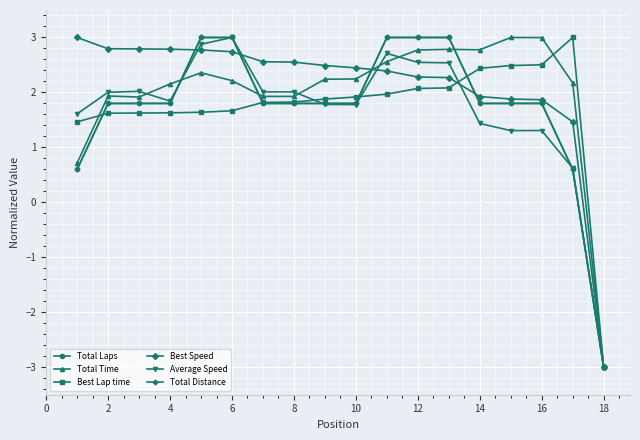

Is this an area chart (filled region under the line)?

No